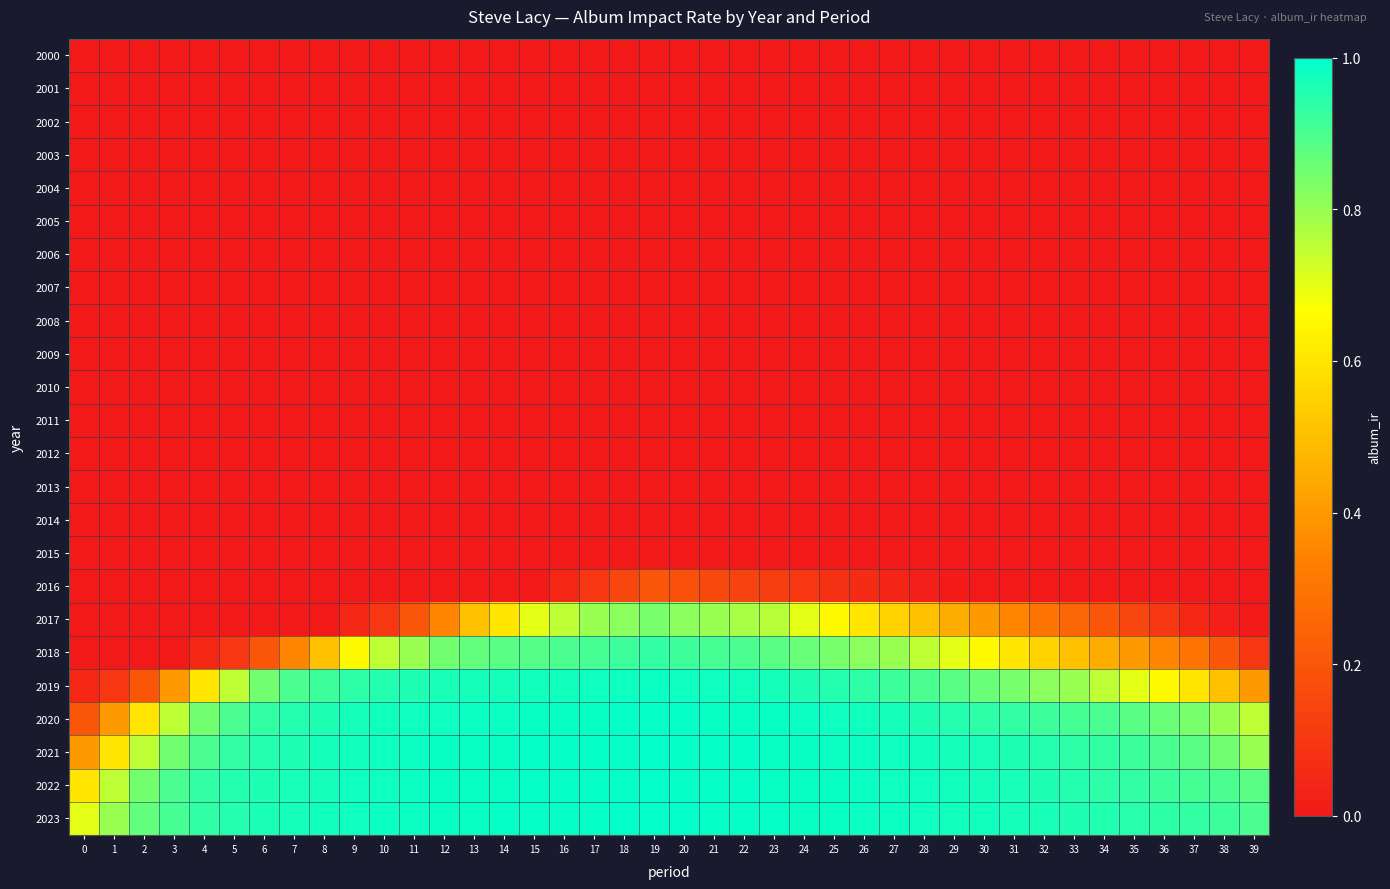

Reading left to right, what are all the values shown in this chart?

2000: 0=0.0	1=0.0	2=0.0	3=0.0	4=0.0	5=0.0	6=0.0	7=0.0	8=0.0	9=0.0	10=0.0	11=0.0	12=0.0	13=0.0	14=0.0	15=0.0	16=0.0	17=0.0	18=0.0	19=0.0	20=0.0	21=0.0	22=0.0	23=0.0	24=0.0	25=0.0	26=0.0	27=0.0	28=0.0	29=0.0	30=0.0	31=0.0	32=0.0	33=0.0	34=0.0	35=0.0	36=0.0	37=0.0	38=0.0	39=0.0
2001: 0=0.0	1=0.0	2=0.0	3=0.0	4=0.0	5=0.0	6=0.0	7=0.0	8=0.0	9=0.0	10=0.0	11=0.0	12=0.0	13=0.0	14=0.0	15=0.0	16=0.0	17=0.0	18=0.0	19=0.0	20=0.0	21=0.0	22=0.0	23=0.0	24=0.0	25=0.0	26=0.0	27=0.0	28=0.0	29=0.0	30=0.0	31=0.0	32=0.0	33=0.0	34=0.0	35=0.0	36=0.0	37=0.0	38=0.0	39=0.0
2002: 0=0.0	1=0.0	2=0.0	3=0.0	4=0.0	5=0.0	6=0.0	7=0.0	8=0.0	9=0.0	10=0.0	11=0.0	12=0.0	13=0.0	14=0.0	15=0.0	16=0.0	17=0.0	18=0.0	19=0.0	20=0.0	21=0.0	22=0.0	23=0.0	24=0.0	25=0.0	26=0.0	27=0.0	28=0.0	29=0.0	30=0.0	31=0.0	32=0.0	33=0.0	34=0.0	35=0.0	36=0.0	37=0.0	38=0.0	39=0.0
2003: 0=0.0	1=0.0	2=0.0	3=0.0	4=0.0	5=0.0	6=0.0	7=0.0	8=0.0	9=0.0	10=0.0	11=0.0	12=0.0	13=0.0	14=0.0	15=0.0	16=0.0	17=0.0	18=0.0	19=0.0	20=0.0	21=0.0	22=0.0	23=0.0	24=0.0	25=0.0	26=0.0	27=0.0	28=0.0	29=0.0	30=0.0	31=0.0	32=0.0	33=0.0	34=0.0	35=0.0	36=0.0	37=0.0	38=0.0	39=0.0
2004: 0=0.0	1=0.0	2=0.0	3=0.0	4=0.0	5=0.0	6=0.0	7=0.0	8=0.0	9=0.0	10=0.0	11=0.0	12=0.0	13=0.0	14=0.0	15=0.0	16=0.0	17=0.0	18=0.0	19=0.0	20=0.0	21=0.0	22=0.0	23=0.0	24=0.0	25=0.0	26=0.0	27=0.0	28=0.0	29=0.0	30=0.0	31=0.0	32=0.0	33=0.0	34=0.0	35=0.0	36=0.0	37=0.0	38=0.0	39=0.0
2005: 0=0.0	1=0.0	2=0.0	3=0.0	4=0.0	5=0.0	6=0.0	7=0.0	8=0.0	9=0.0	10=0.0	11=0.0	12=0.0	13=0.0	14=0.0	15=0.0	16=0.0	17=0.0	18=0.0	19=0.0	20=0.0	21=0.0	22=0.0	23=0.0	24=0.0	25=0.0	26=0.0	27=0.0	28=0.0	29=0.0	30=0.0	31=0.0	32=0.0	33=0.0	34=0.0	35=0.0	36=0.0	37=0.0	38=0.0	39=0.0
2006: 0=0.0	1=0.0	2=0.0	3=0.0	4=0.0	5=0.0	6=0.0	7=0.0	8=0.0	9=0.0	10=0.0	11=0.0	12=0.0	13=0.0	14=0.0	15=0.0	16=0.0	17=0.0	18=0.0	19=0.0	20=0.0	21=0.0	22=0.0	23=0.0	24=0.0	25=0.0	26=0.0	27=0.0	28=0.0	29=0.0	30=0.0	31=0.0	32=0.0	33=0.0	34=0.0	35=0.0	36=0.0	37=0.0	38=0.0	39=0.0
2007: 0=0.0	1=0.0	2=0.0	3=0.0	4=0.0	5=0.0	6=0.0	7=0.0	8=0.0	9=0.0	10=0.0	11=0.0	12=0.0	13=0.0	14=0.0	15=0.0	16=0.0	17=0.0	18=0.0	19=0.0	20=0.0	21=0.0	22=0.0	23=0.0	24=0.0	25=0.0	26=0.0	27=0.0	28=0.0	29=0.0	30=0.0	31=0.0	32=0.0	33=0.0	34=0.0	35=0.0	36=0.0	37=0.0	38=0.0	39=0.0
2008: 0=0.0	1=0.0	2=0.0	3=0.0	4=0.0	5=0.0	6=0.0	7=0.0	8=0.0	9=0.0	10=0.0	11=0.0	12=0.0	13=0.0	14=0.0	15=0.0	16=0.0	17=0.0	18=0.0	19=0.0	20=0.0	21=0.0	22=0.0	23=0.0	24=0.0	25=0.0	26=0.0	27=0.0	28=0.0	29=0.0	30=0.0	31=0.0	32=0.0	33=0.0	34=0.0	35=0.0	36=0.0	37=0.0	38=0.0	39=0.0
2009: 0=0.0	1=0.0	2=0.0	3=0.0	4=0.0	5=0.0	6=0.0	7=0.0	8=0.0	9=0.0	10=0.0	11=0.0	12=0.0	13=0.0	14=0.0	15=0.0	16=0.0	17=0.0	18=0.0	19=0.0	20=0.0	21=0.0	22=0.0	23=0.0	24=0.0	25=0.0	26=0.0	27=0.0	28=0.0	29=0.0	30=0.0	31=0.0	32=0.0	33=0.0	34=0.0	35=0.0	36=0.0	37=0.0	38=0.0	39=0.0
2010: 0=0.0	1=0.0	2=0.0	3=0.0	4=0.0	5=0.0	6=0.0	7=0.0	8=0.0	9=0.0	10=0.0	11=0.0	12=0.0	13=0.0	14=0.0	15=0.0	16=0.0	17=0.0	18=0.0	19=0.0	20=0.0	21=0.0	22=0.0	23=0.0	24=0.0	25=0.0	26=0.0	27=0.0	28=0.0	29=0.0	30=0.0	31=0.0	32=0.0	33=0.0	34=0.0	35=0.0	36=0.0	37=0.0	38=0.0	39=0.0
2011: 0=0.0	1=0.0	2=0.0	3=0.0	4=0.0	5=0.0	6=0.0	7=0.0	8=0.0	9=0.0	10=0.0	11=0.0	12=0.0	13=0.0	14=0.0	15=0.0	16=0.0	17=0.0	18=0.0	19=0.0	20=0.0	21=0.0	22=0.0	23=0.0	24=0.0	25=0.0	26=0.0	27=0.0	28=0.0	29=0.0	30=0.0	31=0.0	32=0.0	33=0.0	34=0.0	35=0.0	36=0.0	37=0.0	38=0.0	39=0.0
2012: 0=0.0	1=0.0	2=0.0	3=0.0	4=0.0	5=0.0	6=0.0	7=0.0	8=0.0	9=0.0	10=0.0	11=0.0	12=0.0	13=0.0	14=0.0	15=0.0	16=0.0	17=0.0	18=0.0	19=0.0	20=0.0	21=0.0	22=0.0	23=0.0	24=0.0	25=0.0	26=0.0	27=0.0	28=0.0	29=0.0	30=0.0	31=0.0	32=0.0	33=0.0	34=0.0	35=0.0	36=0.0	37=0.0	38=0.0	39=0.0
2013: 0=0.0	1=0.0	2=0.0	3=0.0	4=0.0	5=0.0	6=0.0	7=0.0	8=0.0	9=0.0	10=0.0	11=0.0	12=0.0	13=0.0	14=0.0	15=0.0	16=0.0	17=0.0	18=0.0	19=0.0	20=0.0	21=0.0	22=0.0	23=0.0	24=0.0	25=0.0	26=0.0	27=0.0	28=0.0	29=0.0	30=0.0	31=0.0	32=0.0	33=0.0	34=0.0	35=0.0	36=0.0	37=0.0	38=0.0	39=0.0
2014: 0=0.0	1=0.0	2=0.0	3=0.0	4=0.0	5=0.0	6=0.0	7=0.0	8=0.0	9=0.0	10=0.0	11=0.0	12=0.0	13=0.0	14=0.0	15=0.0	16=0.0	17=0.0	18=0.0	19=0.0	20=0.0	21=0.0	22=0.0	23=0.0	24=0.0	25=0.0	26=0.0	27=0.0	28=0.0	29=0.0	30=0.0	31=0.0	32=0.0	33=0.0	34=0.0	35=0.0	36=0.0	37=0.0	38=0.0	39=0.0
2015: 0=0.0	1=0.0	2=0.0	3=0.0	4=0.0	5=0.0	6=0.0	7=0.0	8=0.0	9=0.0	10=0.0	11=0.0	12=0.0	13=0.0	14=0.0	15=0.0	16=0.0	17=0.0	18=0.0	19=0.0	20=0.0	21=0.0	22=0.0	23=0.0	24=0.0	25=0.0	26=0.0	27=0.0	28=0.0	29=0.0	30=0.0	31=0.0	32=0.0	33=0.0	34=0.0	35=0.0	36=0.0	37=0.0	38=0.0	39=0.0
2016: 0=0.0	1=0.0	2=0.0	3=0.0	4=0.0	5=0.0	6=0.0	7=0.0	8=0.0	9=0.0	10=0.0	11=0.0	12=0.0	13=0.0	14=0.0	15=0.0	16=0.1	17=0.1	18=0.1	19=0.2	20=0.2	21=0.2	22=0.1	23=0.1	24=0.1	25=0.1	26=0.1	27=0.0	28=0.0	29=0.0	30=0.0	31=0.0	32=0.0	33=0.0	34=0.0	35=0.0	36=0.0	37=0.0	38=0.0	39=0.0
2017: 0=0.0	1=0.0	2=0.0	3=0.0	4=0.0	5=0.0	6=0.0	7=0.0	8=0.0	9=0.1	10=0.1	11=0.2	12=0.3	13=0.5	14=0.6	15=0.7	16=0.8	17=0.8	18=0.8	19=0.8	20=0.8	21=0.8	22=0.8	23=0.8	24=0.7	25=0.7	26=0.6	27=0.6	28=0.5	29=0.5	30=0.4	31=0.3	32=0.3	33=0.2	34=0.2	35=0.1	36=0.1	37=0.1	38=0.0	39=0.0
2018: 0=0.0	1=0.0	2=0.0	3=0.0	4=0.1	5=0.1	6=0.2	7=0.3	8=0.5	9=0.7	10=0.8	11=0.8	12=0.8	13=0.9	14=0.9	15=0.9	16=0.9	17=0.9	18=0.9	19=0.9	20=0.9	21=0.9	22=0.9	23=0.9	24=0.9	25=0.8	26=0.8	27=0.8	28=0.8	29=0.7	30=0.7	31=0.6	32=0.6	33=0.5	34=0.5	35=0.4	36=0.3	37=0.3	38=0.2	39=0.1
2019: 0=0.1	1=0.1	2=0.2	3=0.4	4=0.6	5=0.8	6=0.8	7=0.9	8=0.9	9=0.9	10=0.9	11=1.0	12=1.0	13=1.0	14=1.0	15=1.0	16=1.0	17=1.0	18=1.0	19=1.0	20=1.0	21=1.0	22=1.0	23=1.0	24=1.0	25=0.9	26=0.9	27=0.9	28=0.9	29=0.9	30=0.9	31=0.8	32=0.8	33=0.8	34=0.8	35=0.7	36=0.7	37=0.6	38=0.5	39=0.4
2020: 0=0.2	1=0.4	2=0.6	3=0.8	4=0.8	5=0.9	6=0.9	7=0.9	8=1.0	9=1.0	10=1.0	11=1.0	12=1.0	13=1.0	14=1.0	15=1.0	16=1.0	17=1.0	18=1.0	19=1.0	20=1.0	21=1.0	22=1.0	23=1.0	24=1.0	25=1.0	26=1.0	27=1.0	28=1.0	29=0.9	30=0.9	31=0.9	32=0.9	33=0.9	34=0.9	35=0.9	36=0.9	37=0.8	38=0.8	39=0.8
2021: 0=0.4	1=0.6	2=0.8	3=0.8	4=0.9	5=0.9	6=0.9	7=1.0	8=1.0	9=1.0	10=1.0	11=1.0	12=1.0	13=1.0	14=1.0	15=1.0	16=1.0	17=1.0	18=1.0	19=1.0	20=1.0	21=1.0	22=1.0	23=1.0	24=1.0	25=1.0	26=1.0	27=1.0	28=1.0	29=1.0	30=1.0	31=1.0	32=0.9	33=0.9	34=0.9	35=0.9	36=0.9	37=0.9	38=0.8	39=0.8
2022: 0=0.6	1=0.8	2=0.8	3=0.9	4=0.9	5=0.9	6=1.0	7=1.0	8=1.0	9=1.0	10=1.0	11=1.0	12=1.0	13=1.0	14=1.0	15=1.0	16=1.0	17=1.0	18=1.0	19=1.0	20=1.0	21=1.0	22=1.0	23=1.0	24=1.0	25=1.0	26=1.0	27=1.0	28=1.0	29=1.0	30=1.0	31=1.0	32=1.0	33=0.9	34=0.9	35=0.9	36=0.9	37=0.9	38=0.9	39=0.9
2023: 0=0.7	1=0.8	2=0.9	3=0.9	4=0.9	5=1.0	6=1.0	7=1.0	8=1.0	9=1.0	10=1.0	11=1.0	12=1.0	13=1.0	14=1.0	15=1.0	16=1.0	17=1.0	18=1.0	19=1.0	20=1.0	21=1.0	22=1.0	23=1.0	24=1.0	25=1.0	26=1.0	27=1.0	28=1.0	29=1.0	30=1.0	31=1.0	32=1.0	33=1.0	34=1.0	35=0.9	36=0.9	37=0.9	38=0.9	39=0.9